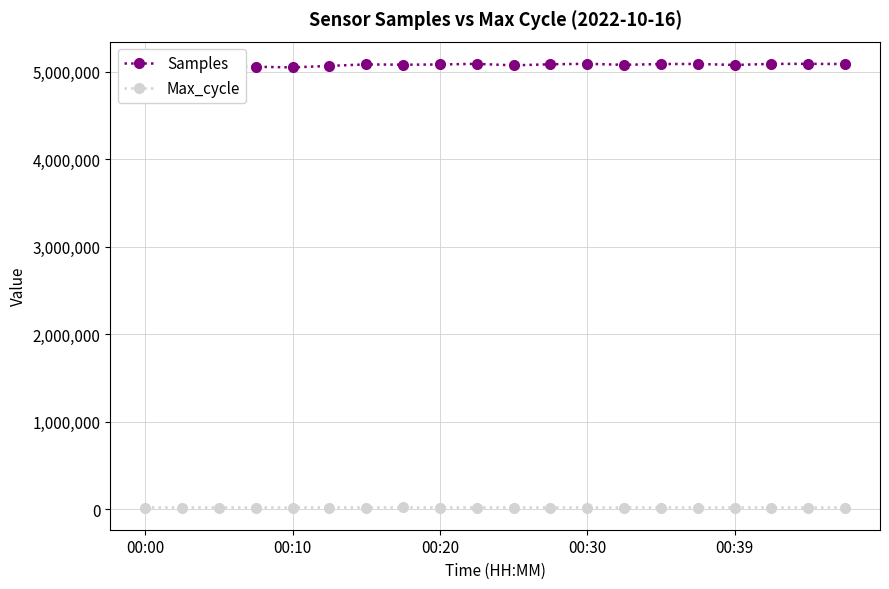

What is the value of the Samples point at the 14th from the left?

5081008